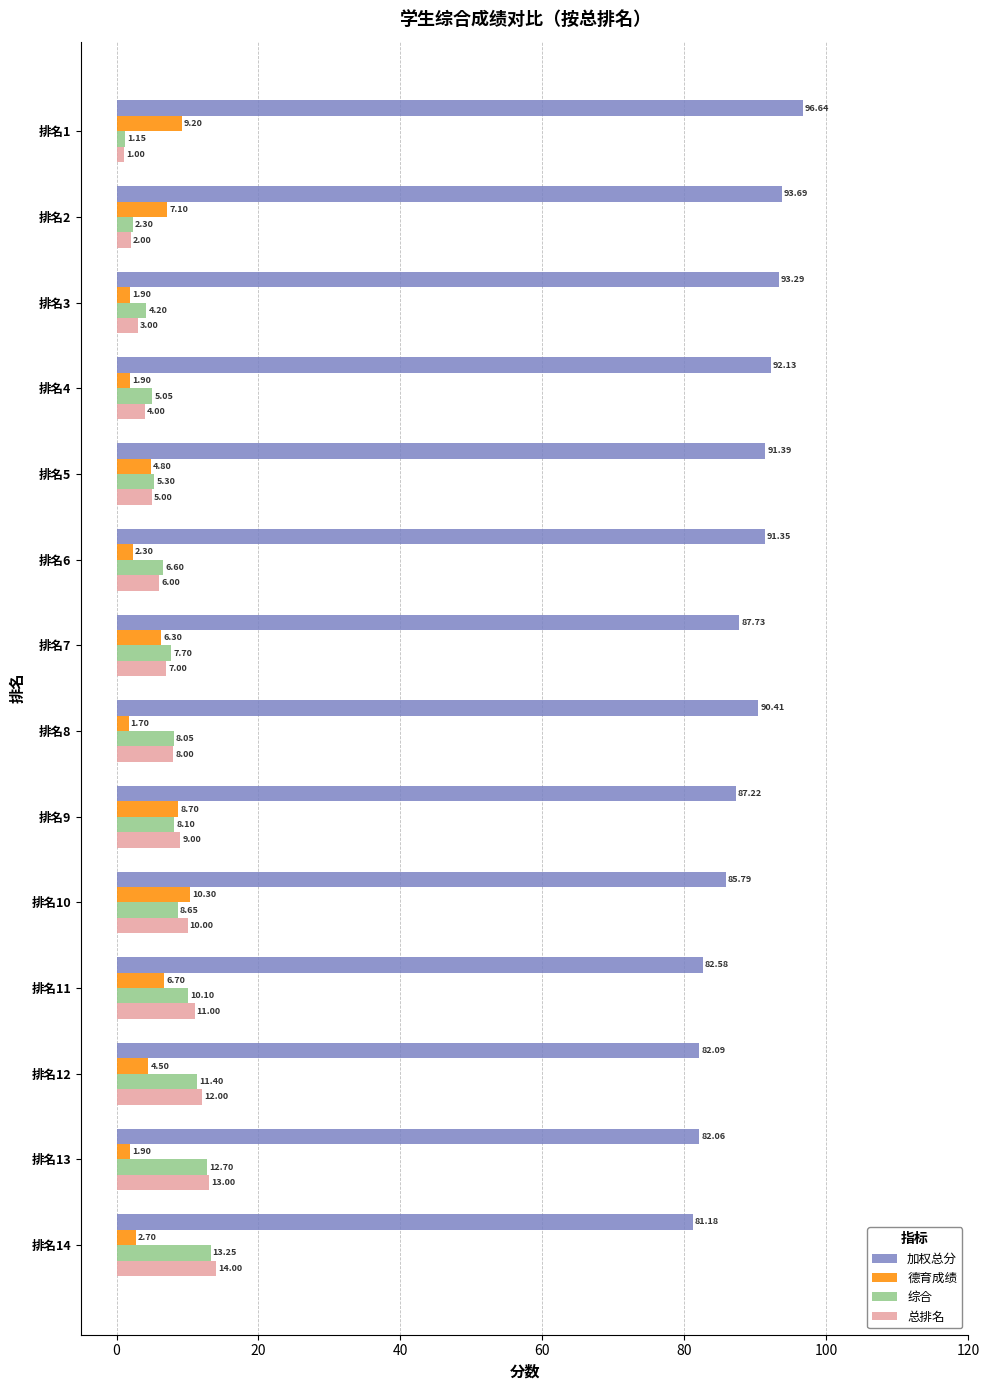

What is the spread (max minus min) of values at 排名13?

80.2